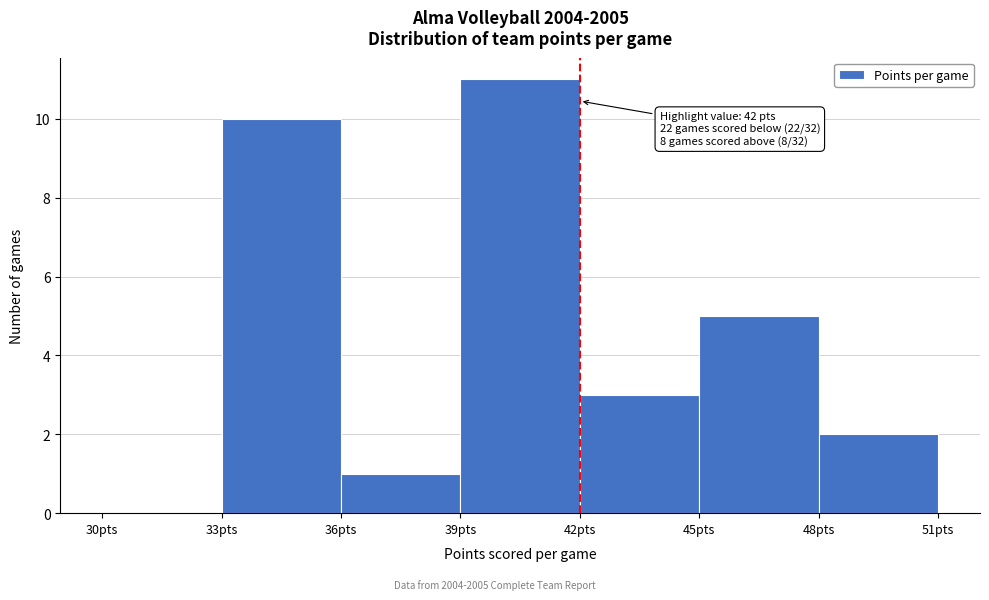

Which range on the x-axis has the tallest bar?

39 to 42